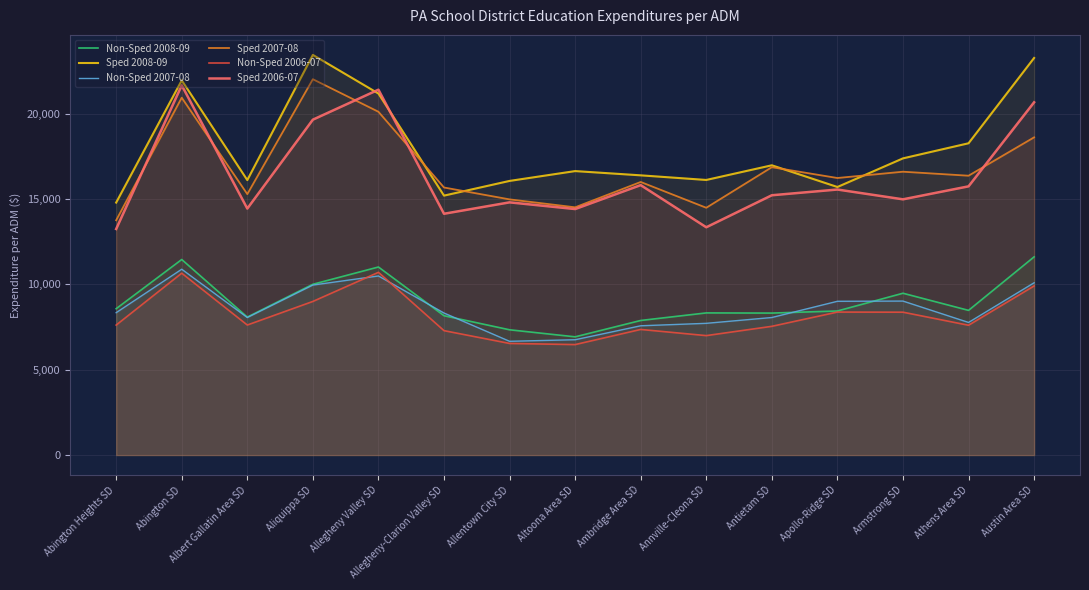

The value of Non-Sped 2007-08 at Ambridge Area SD is 4325.9. True or false?

False